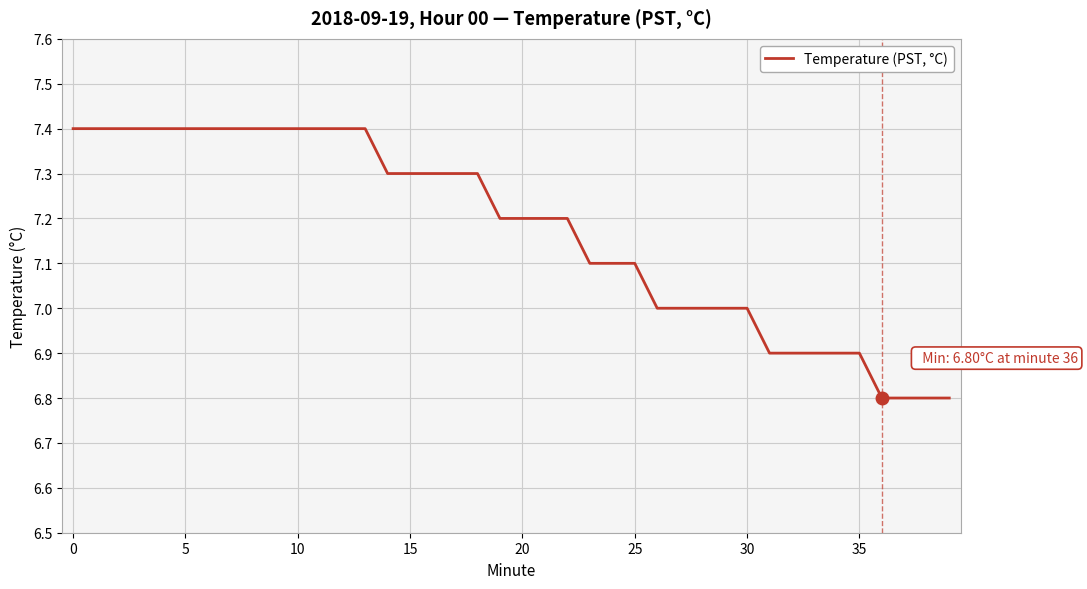

What is the smallest value displayed?

6.8